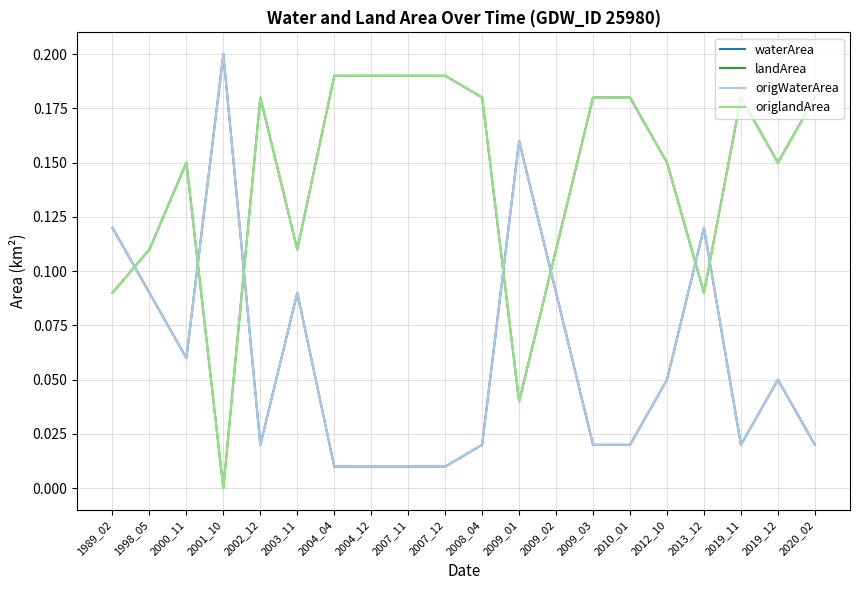

At which category is the sum across all series the highest?

1989_02